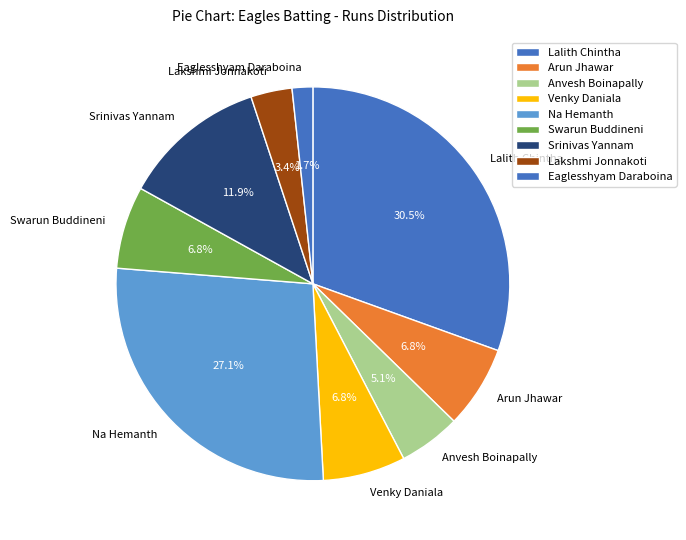

To the nearest percent, what is the difference between the largest and smallest slice percentages?

29%